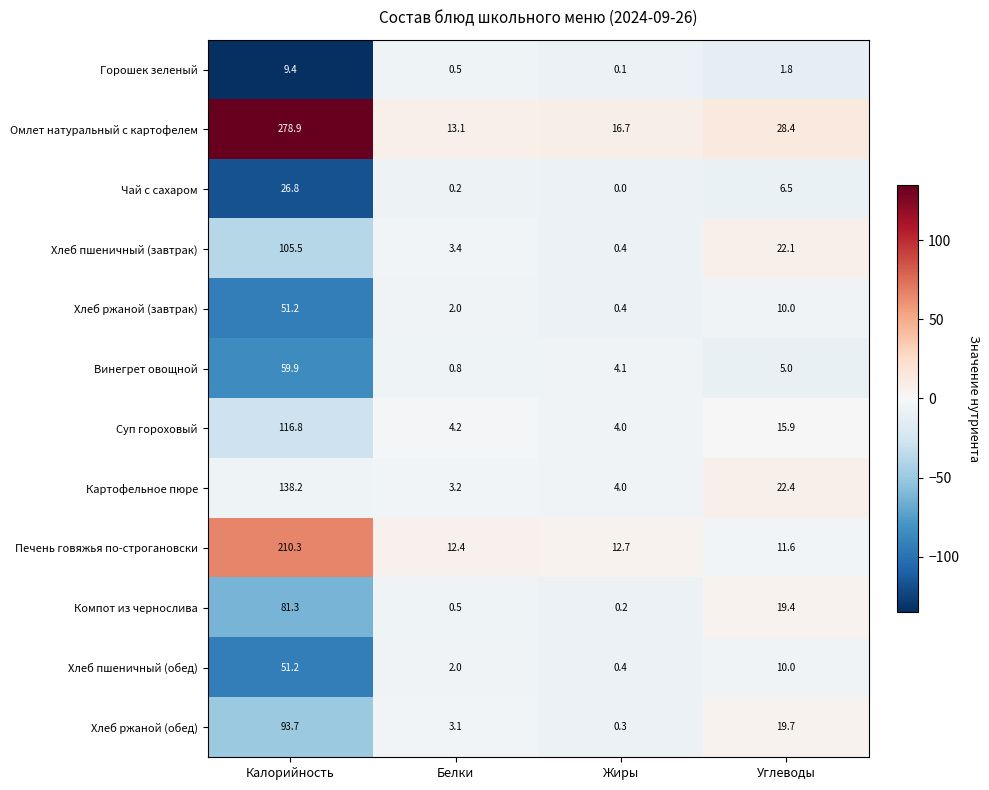

List the labels in order of Хлеб ржаной (обед) value, largest first.

Калорийность, Углеводы, Белки, Жиры